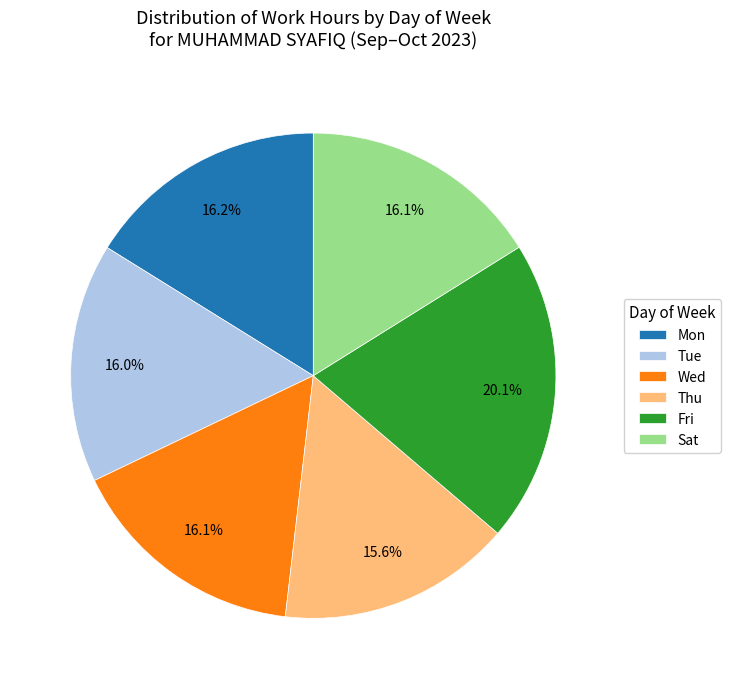

Which slice is the largest?

Fri